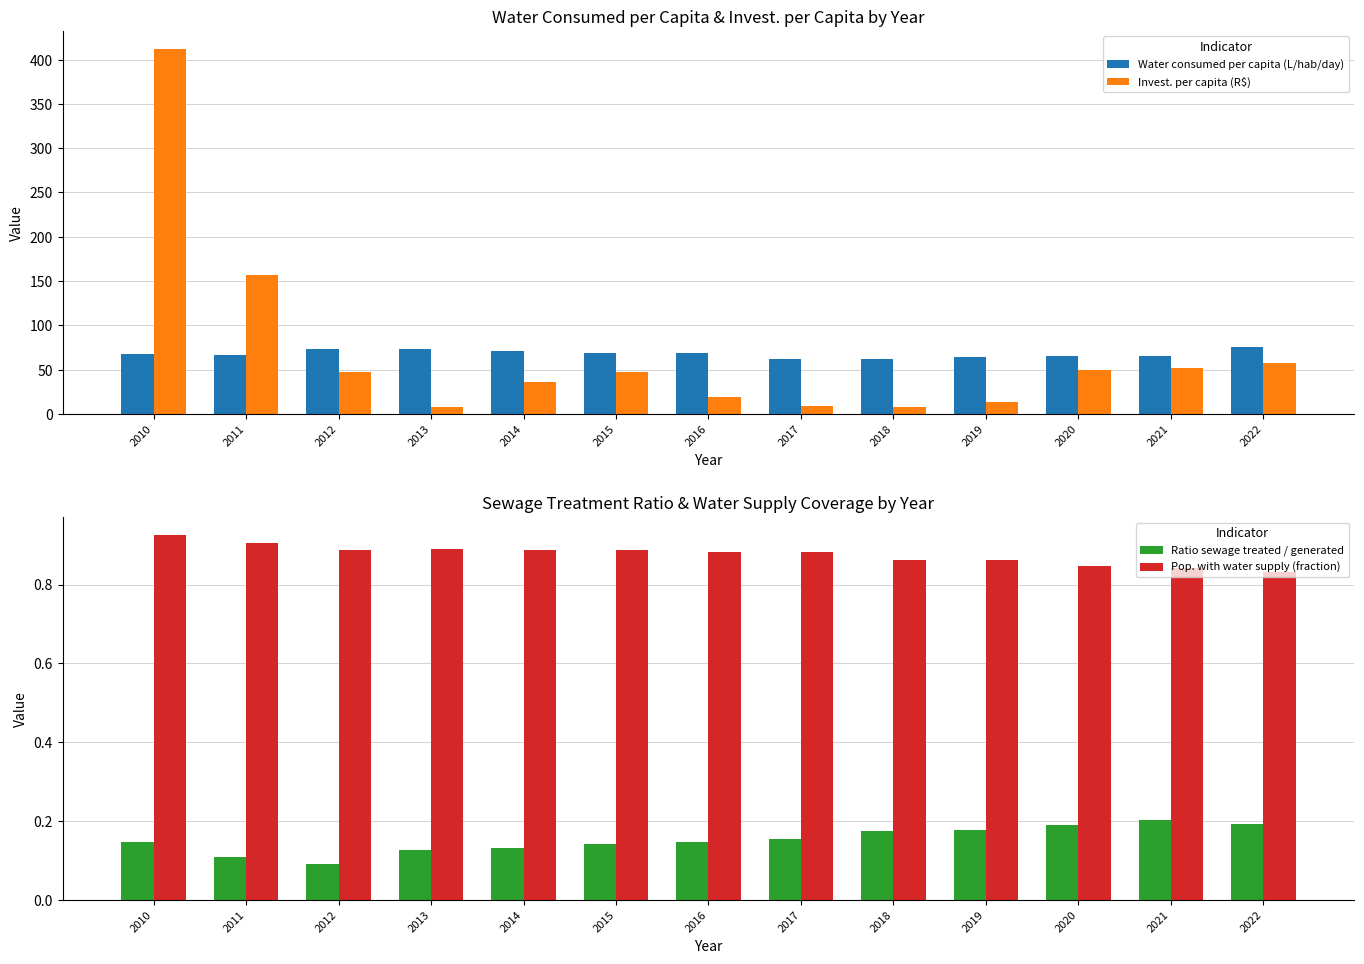

What is the average value of the Invest. per capita (R$) series?

70.4